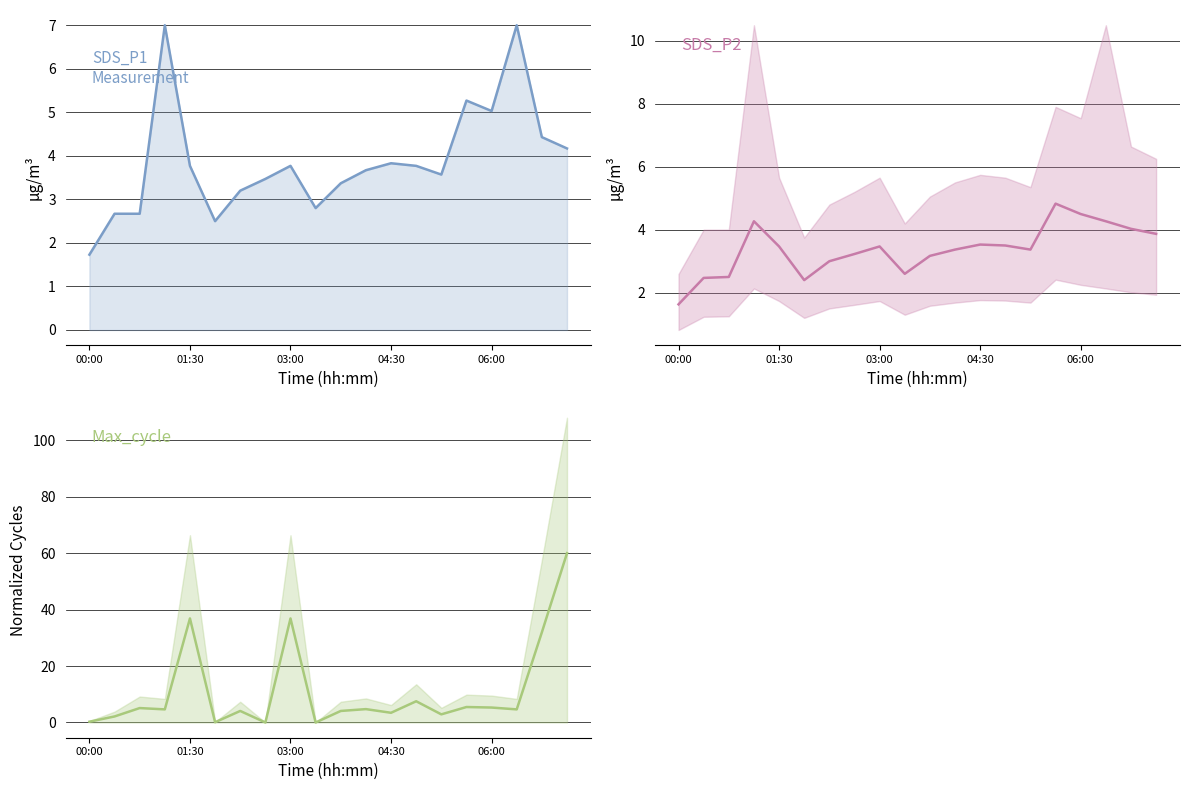

Count the number of categories in the chart.

20